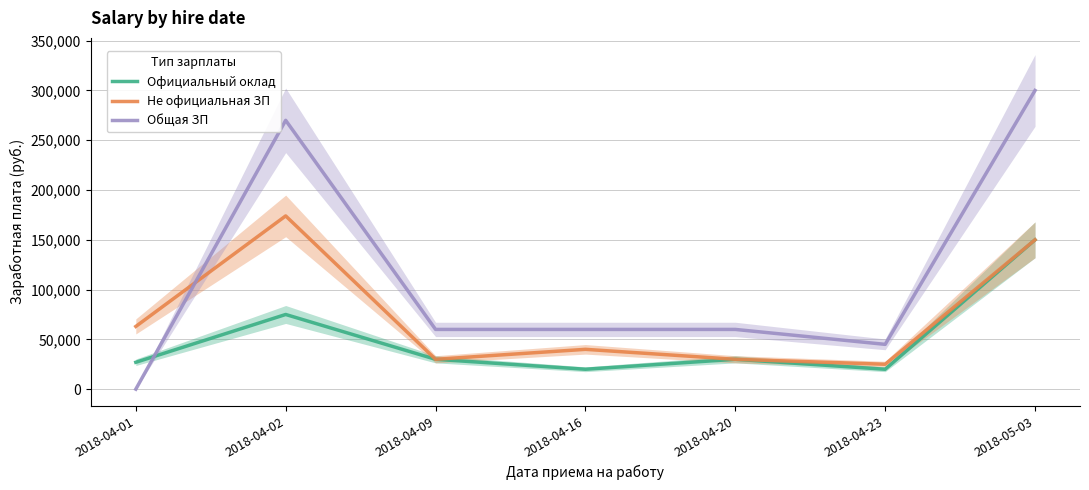

At which label is Не официальная ЗП closest to 99500?

2018-04-01